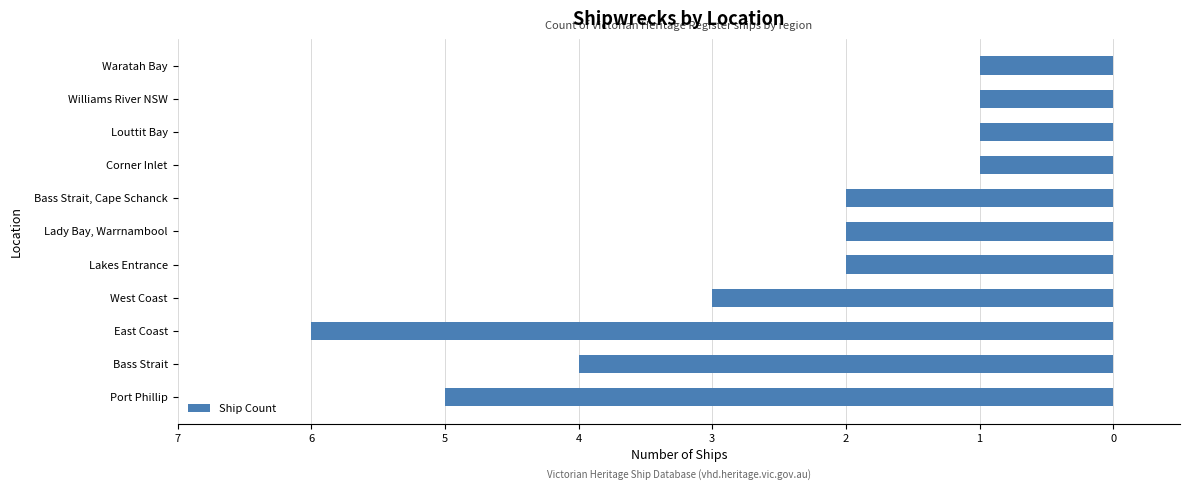

Are the bars horizontal?

Yes